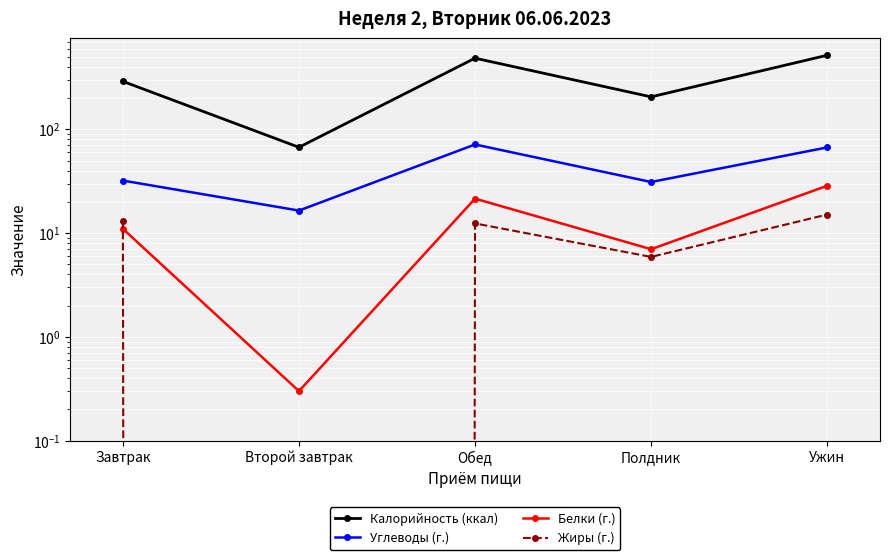

Reading left to right, what are all the values shown in this chart?

Калорийность (ккал): Завтрак=290.1	Второй завтрак=67.2	Обед=485.4	Полдник=205.7	Ужин=517.9
Углеводы (г.): Завтрак=32.1	Второй завтрак=16.5	Обед=71.5	Полдник=31.1	Ужин=67.0
Белки (г.): Завтрак=11.0	Второй завтрак=0.3	Обед=21.5	Полдник=7.0	Ужин=28.6
Жиры (г.): Завтрак=13.2	Второй завтрак=0.0	Обед=12.4	Полдник=5.9	Ужин=15.1